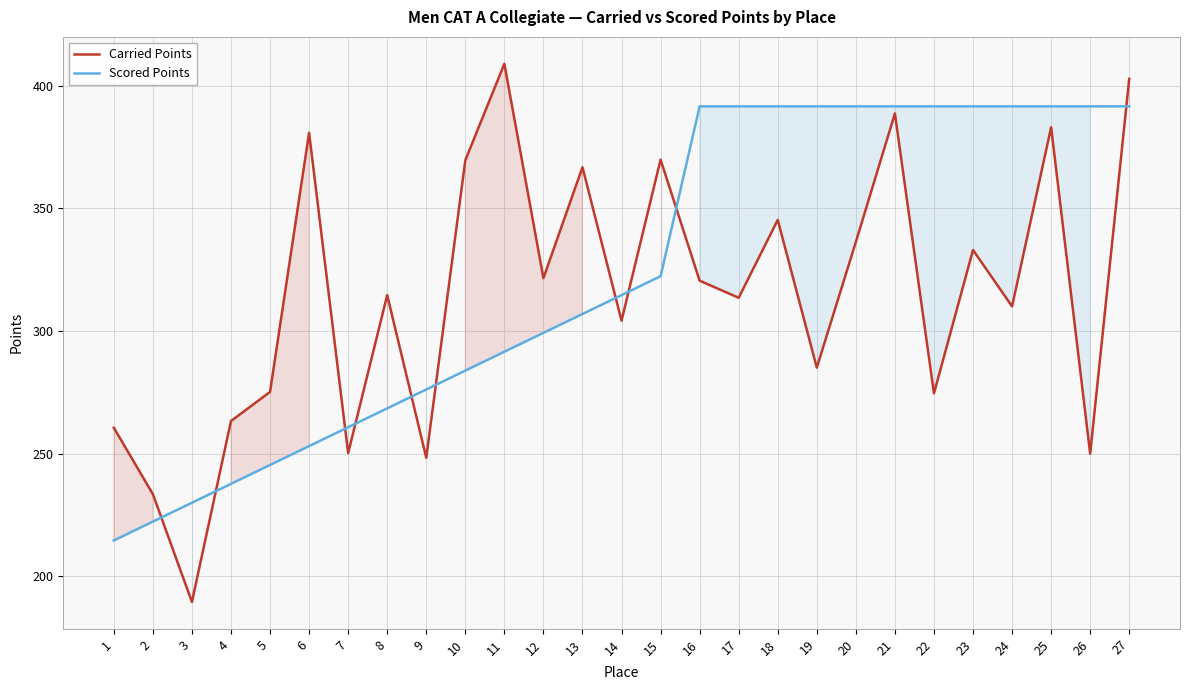

Is this an area chart (filled region under the line)?

No